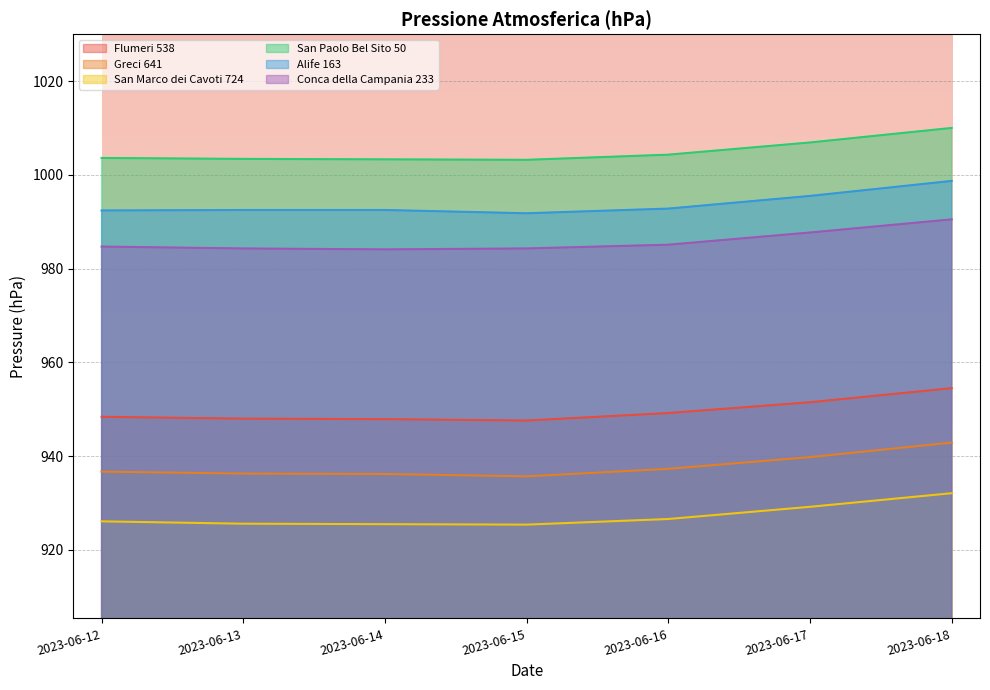

What is the approximate value of Flumeri 538 at 2023-06-17?

951.5